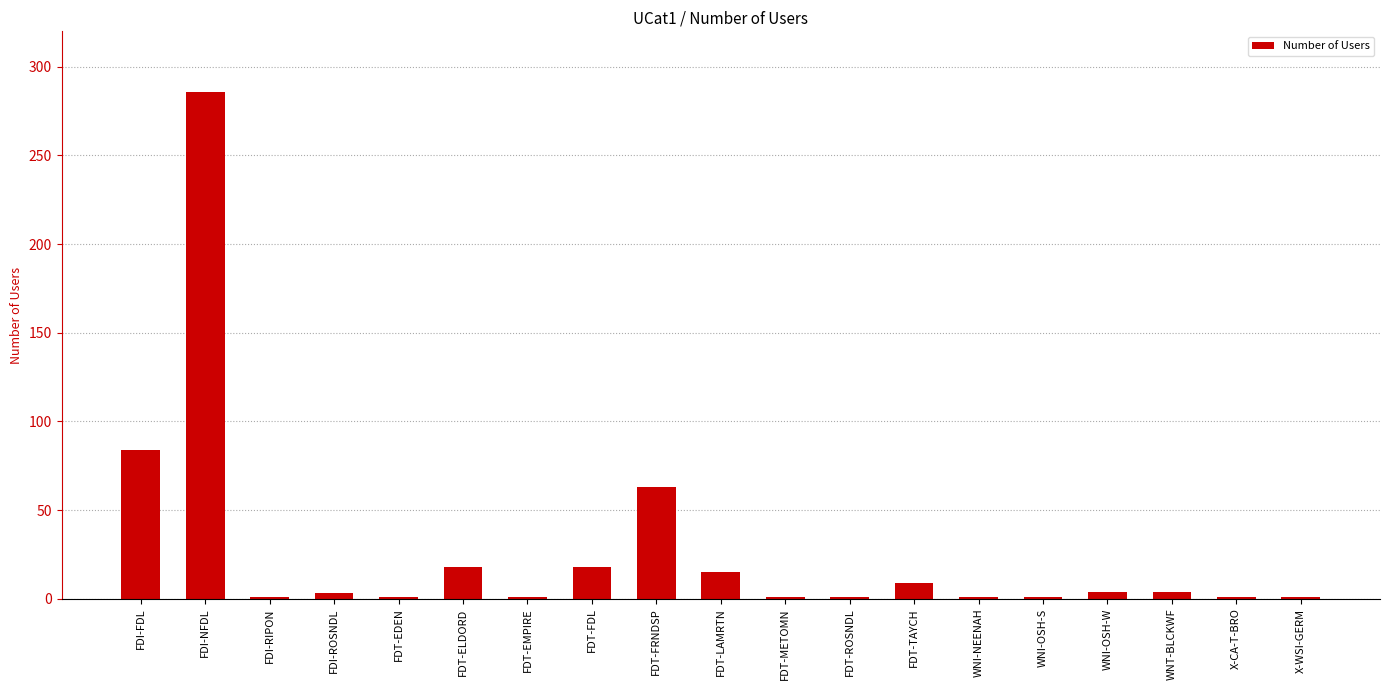

What is the label of the 18th bar from the left?

X-CA-T-BRO